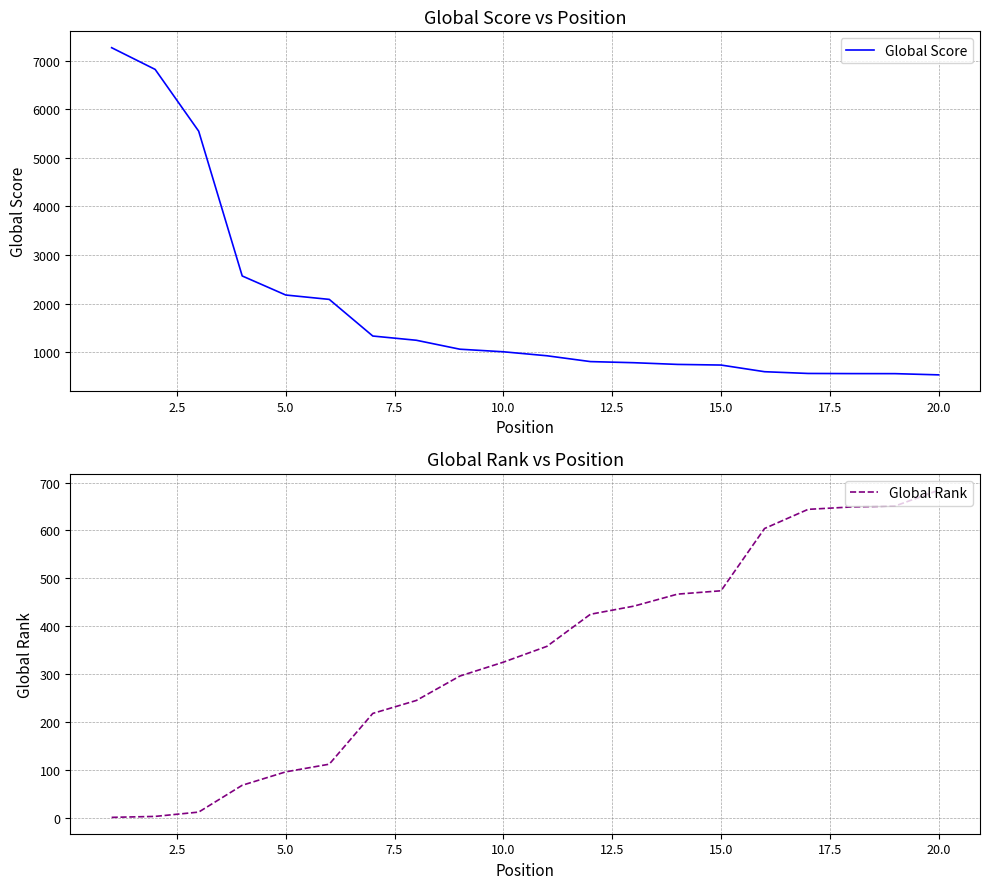

True or false: Global Score has more than 1 points higher than both neighbors.

False